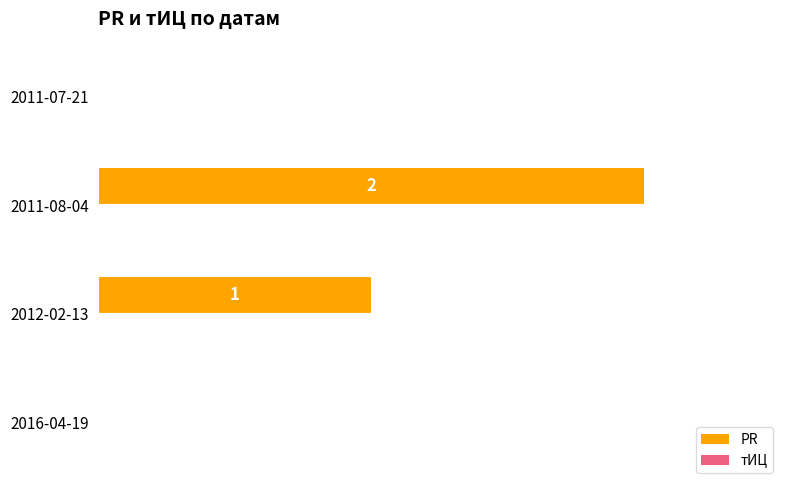

Between 2011-07-21 and 2011-08-04, which is larger?

2011-08-04